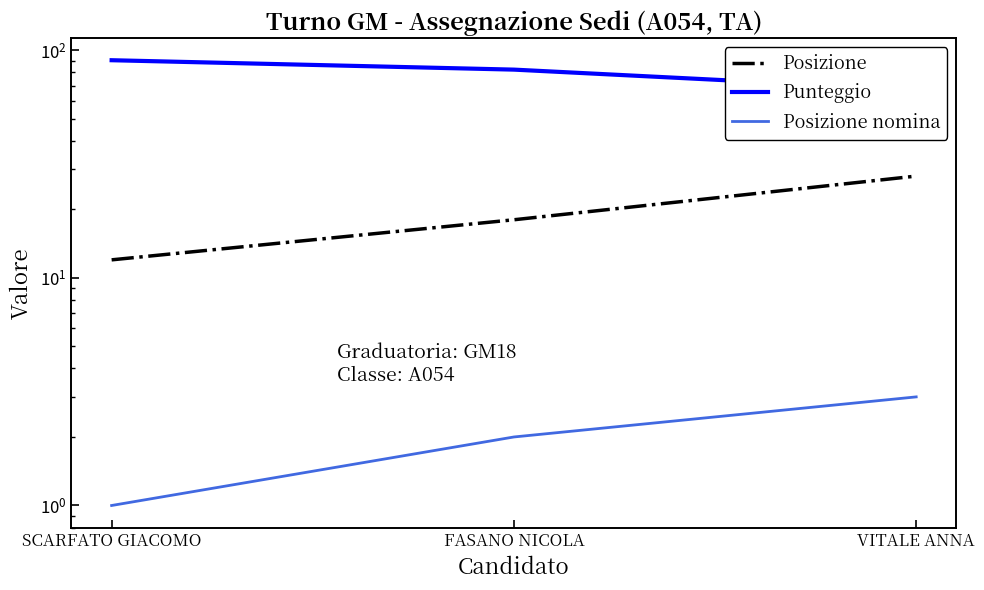

What is the average value of the Posizione series?

19.3